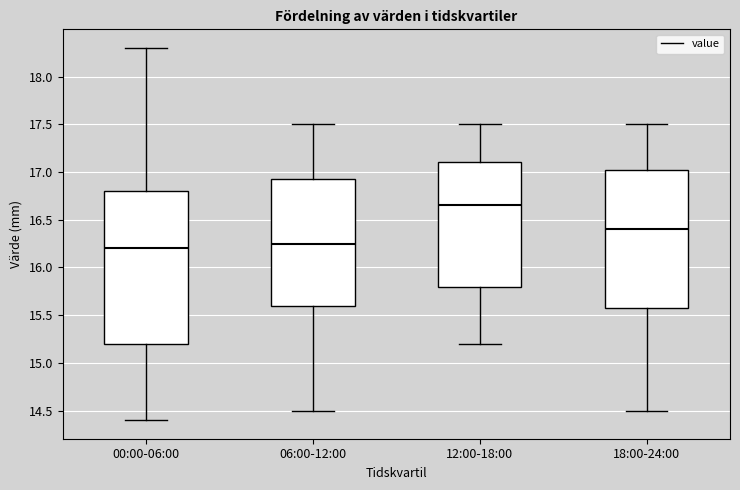

Where is the upper edge of the box for 06:00-12:00 on the y-axis? The values are not printed on the chart, so give them approximately, as read against the axis.

16.95